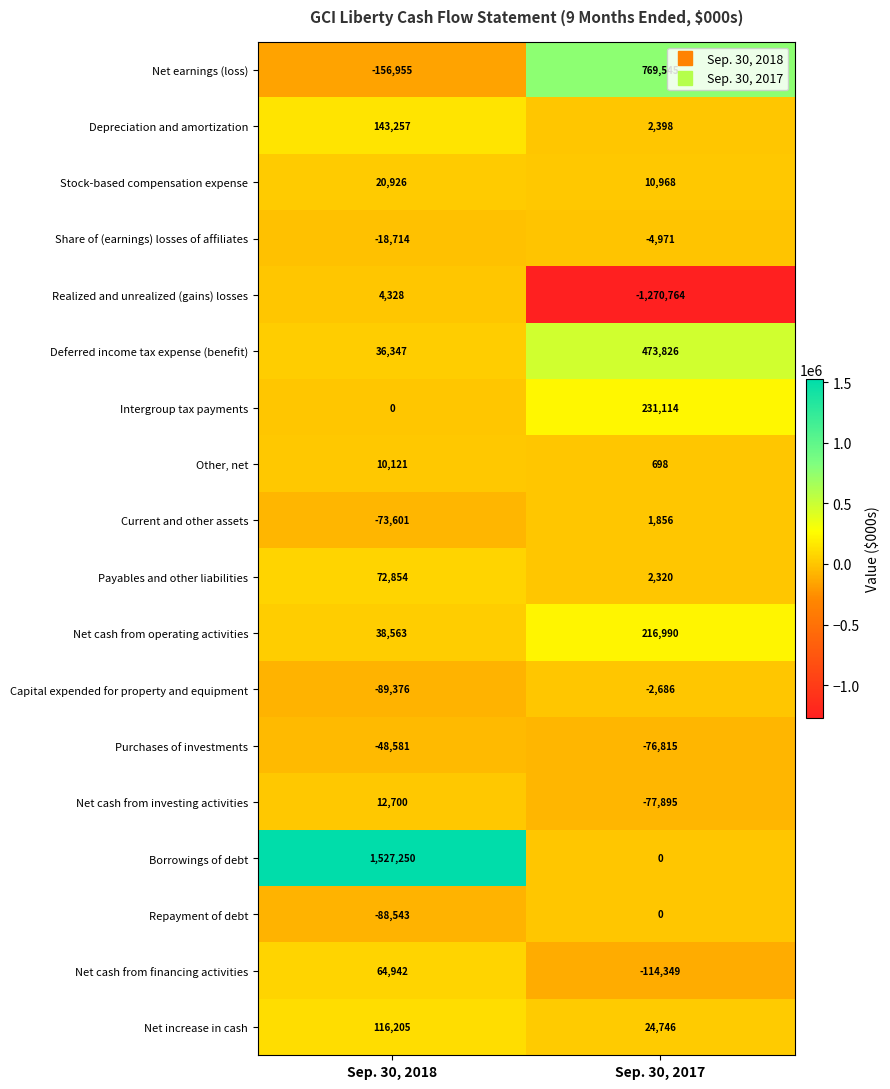

Rank the categories by Share of (earnings) losses of affiliates value from highest to lowest.

Sep. 30, 2017, Sep. 30, 2018